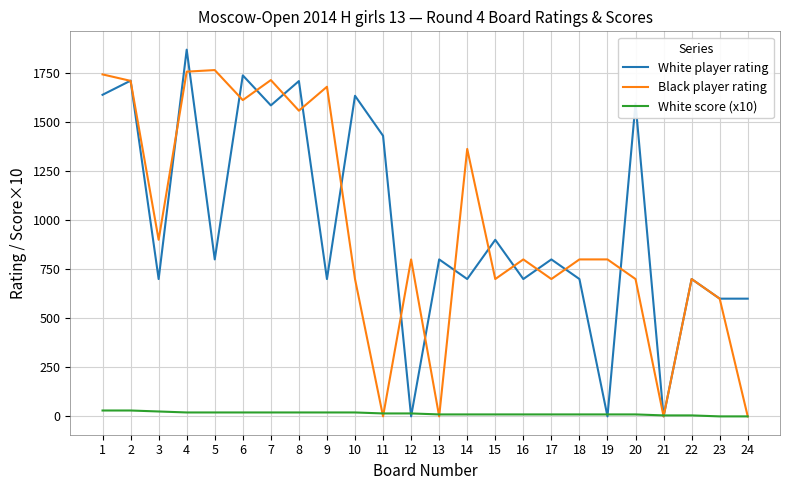

Is the value of White player rating at 20 greater than the value of Black player rating at 21?

Yes